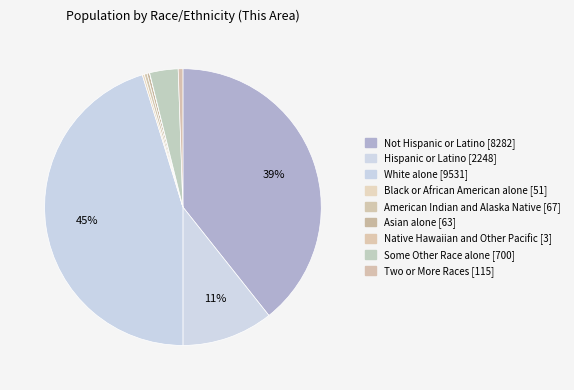

The Asian alone slice represents 12% of the pie. True or false?

False